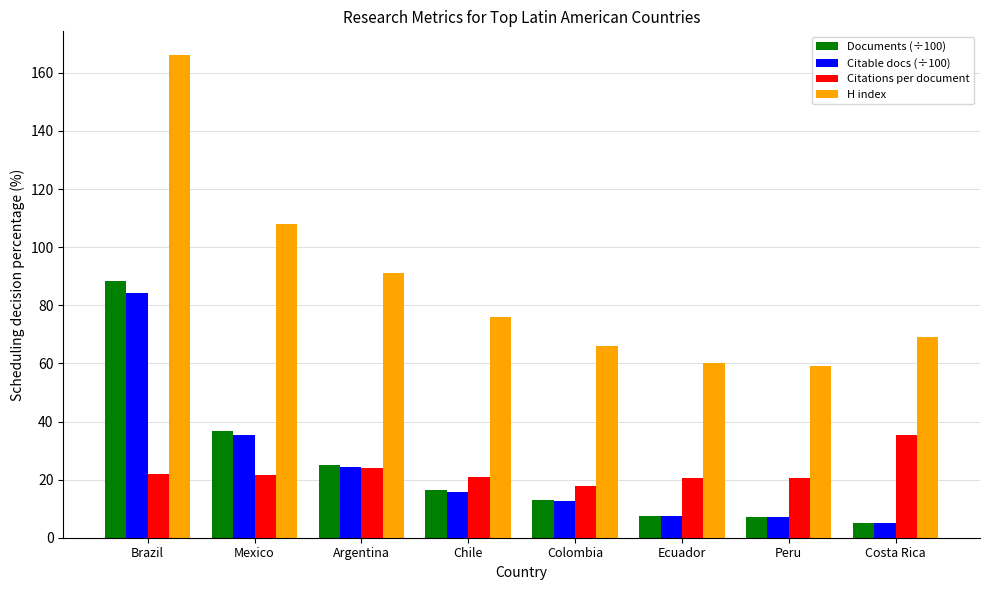

Does the chart contain any negative values?

No